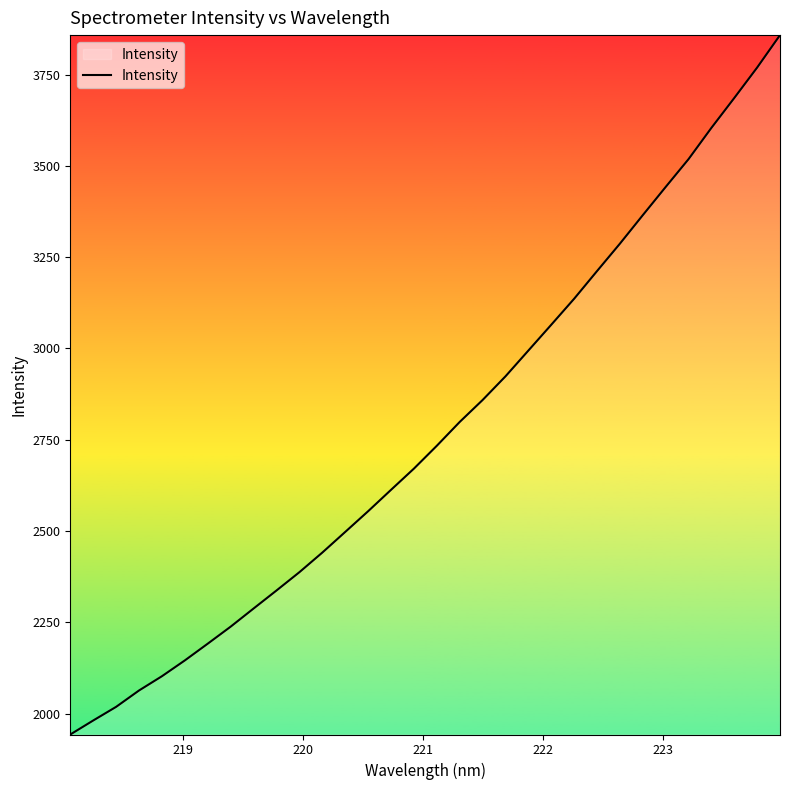

What is the minimum value shown in the chart?

1942.9